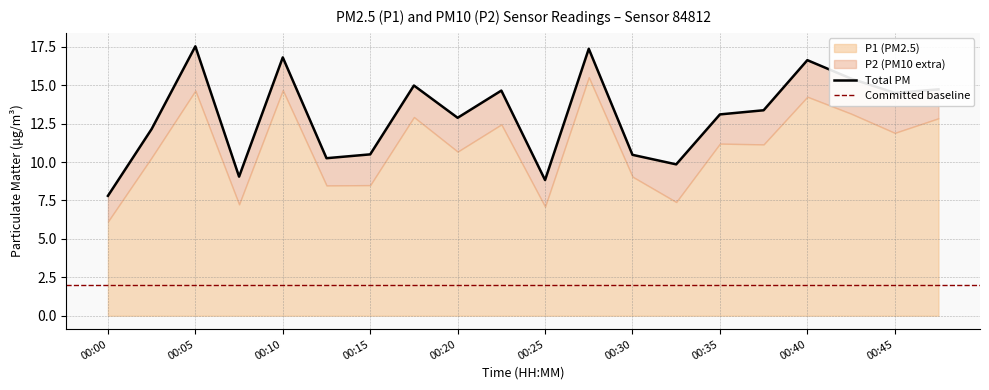

What value does the data have at 00:38?

13.4